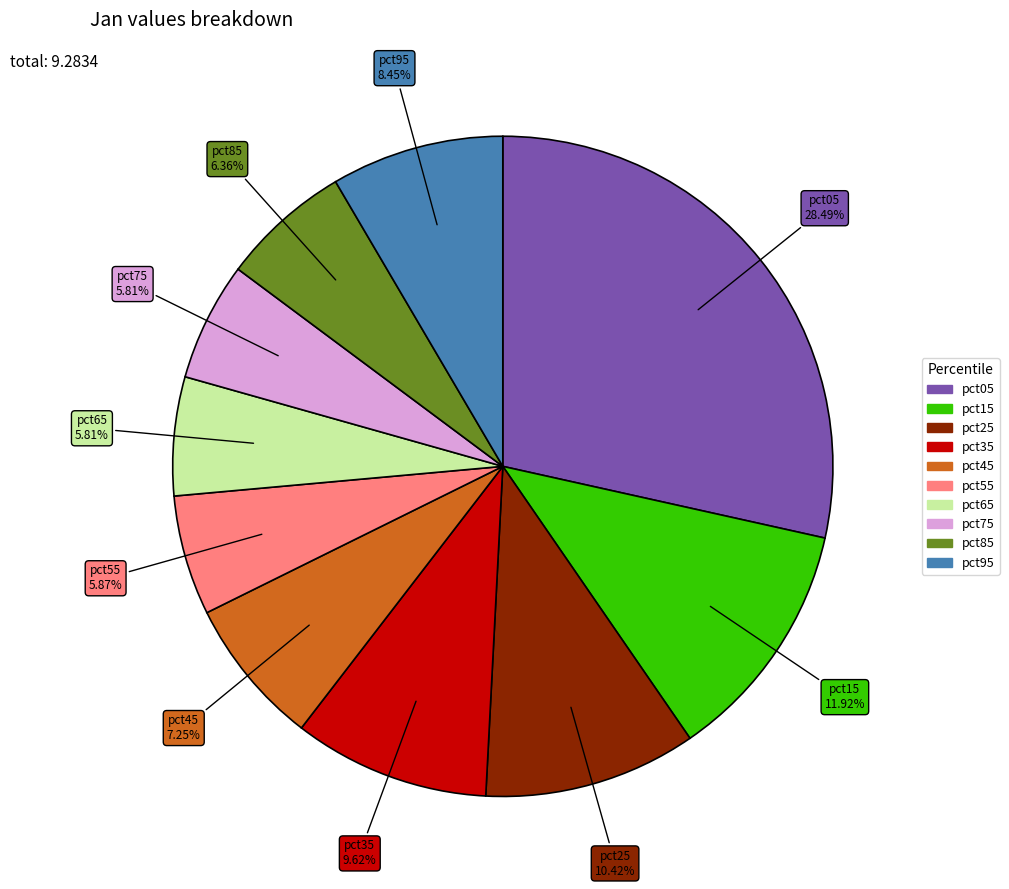

How many slices are in this pie chart?

10